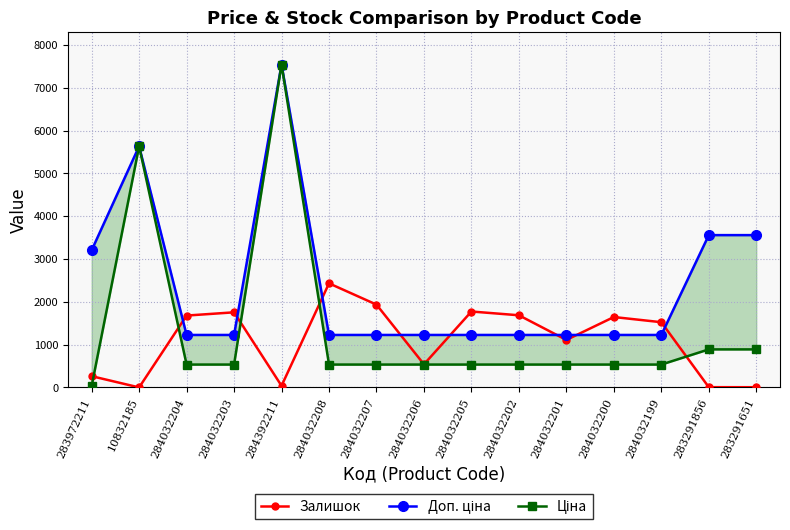

True or false: Доп. ціна has a value of 3205.0 at 283972211.

True